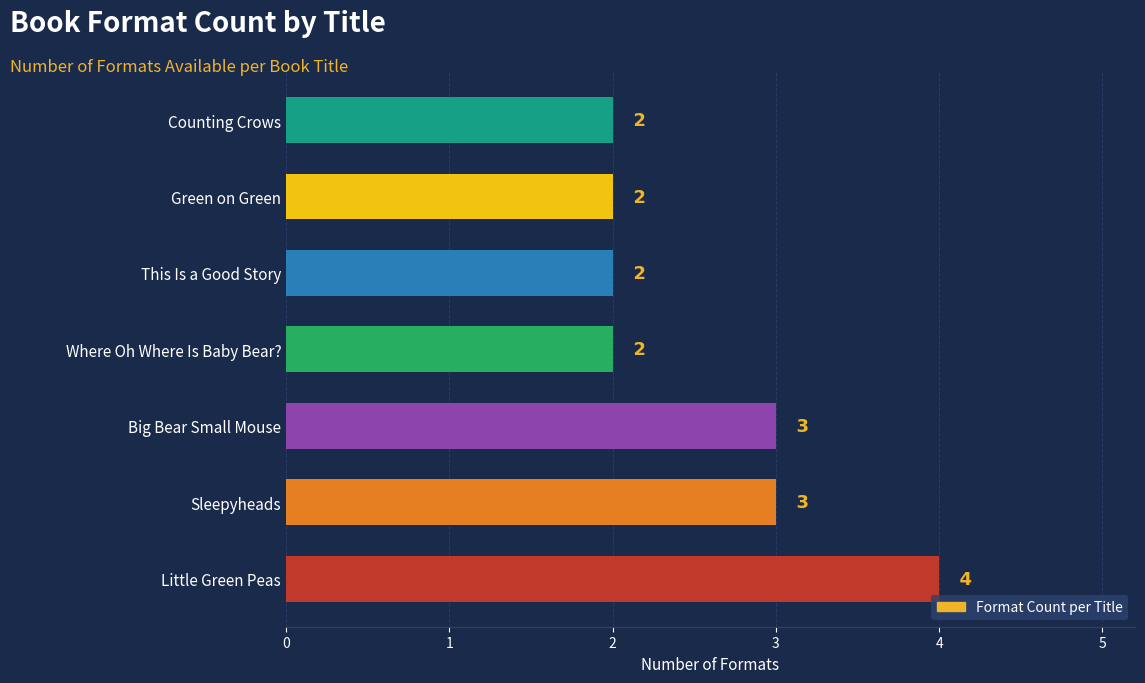

What is the sum of the values at Green on Green and This Is a Good Story?

4